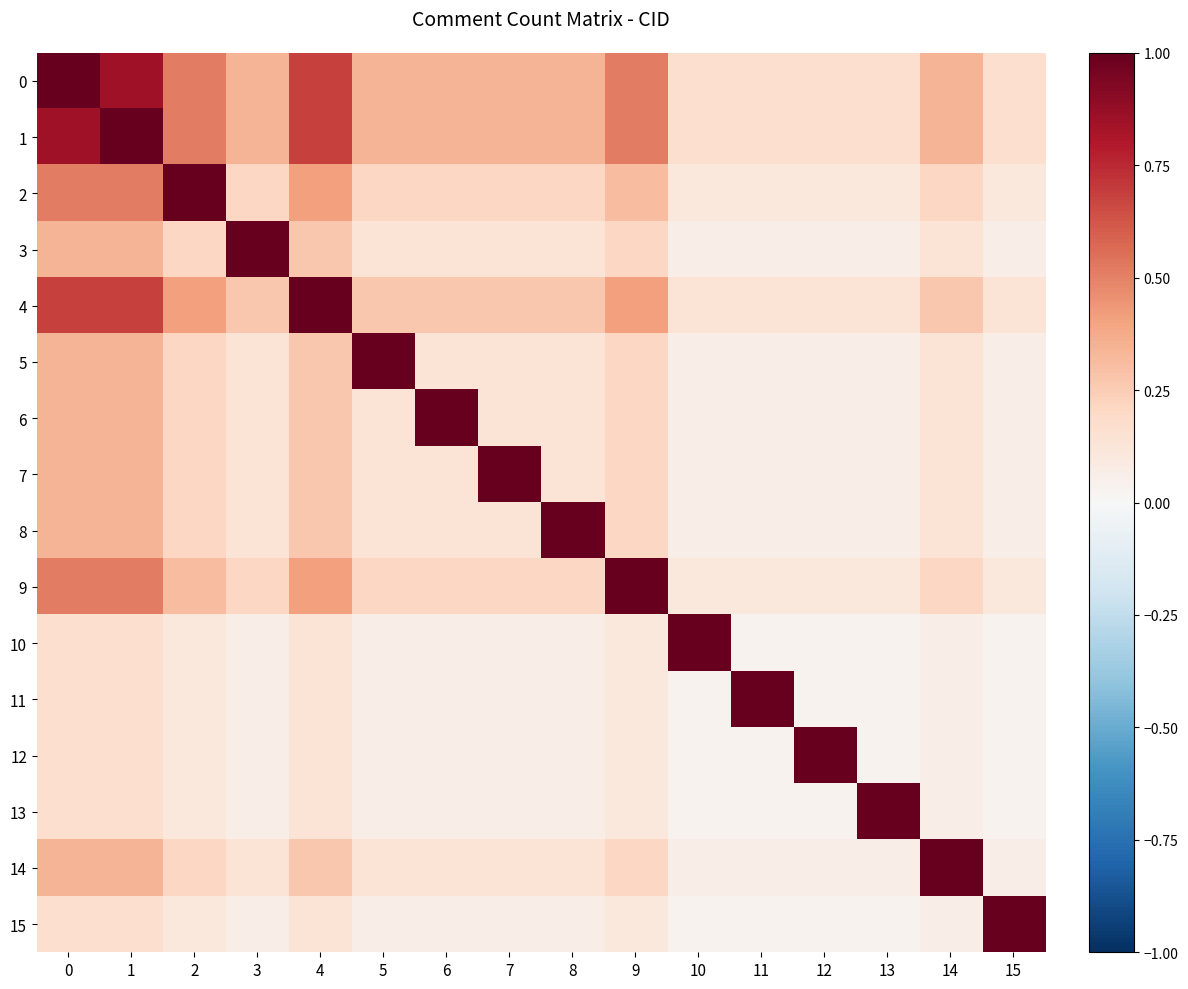

Between 5 and 15, which series saw the biggest shift?

row_5